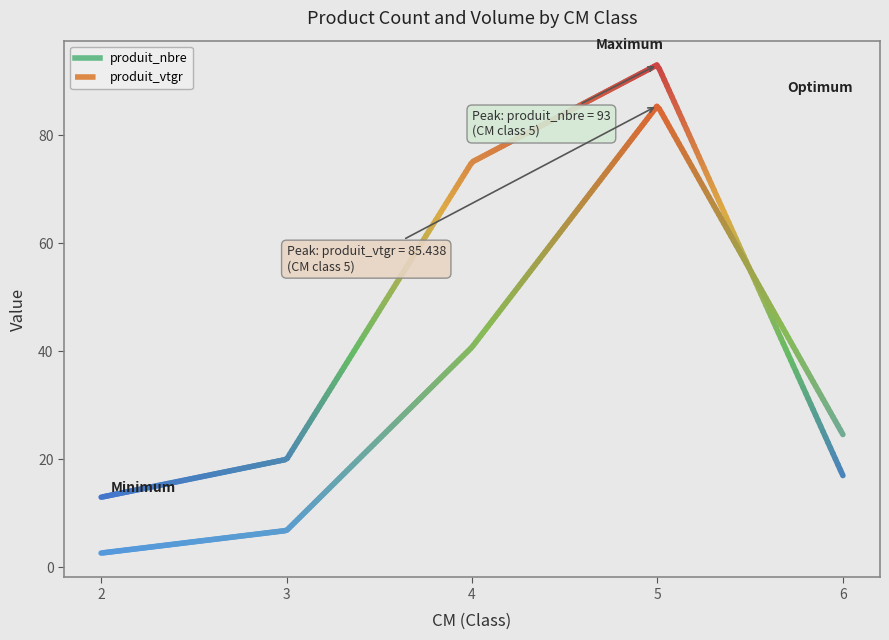

What is the difference between the second highest and minimum values in the produit_nbre series?

62.0